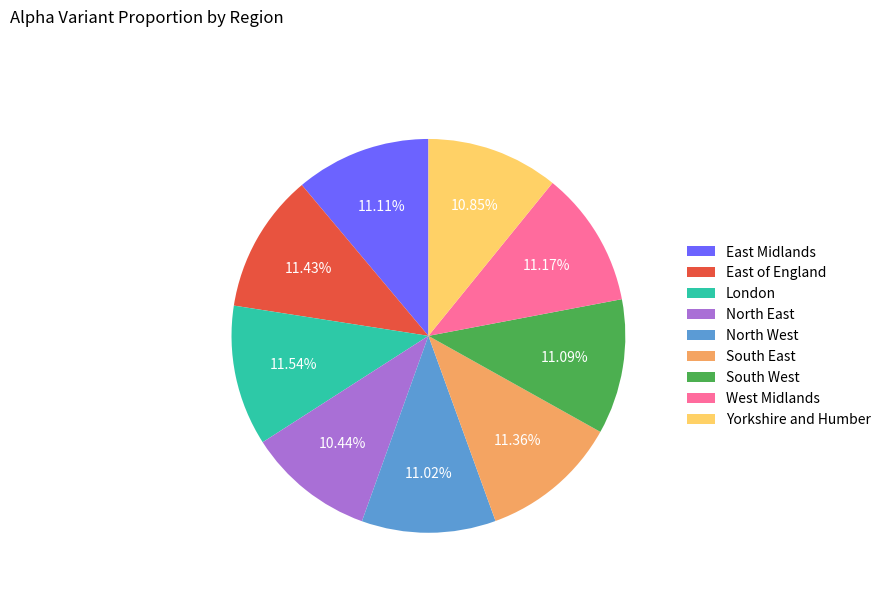

Is West Midlands the majority of the pie?

No